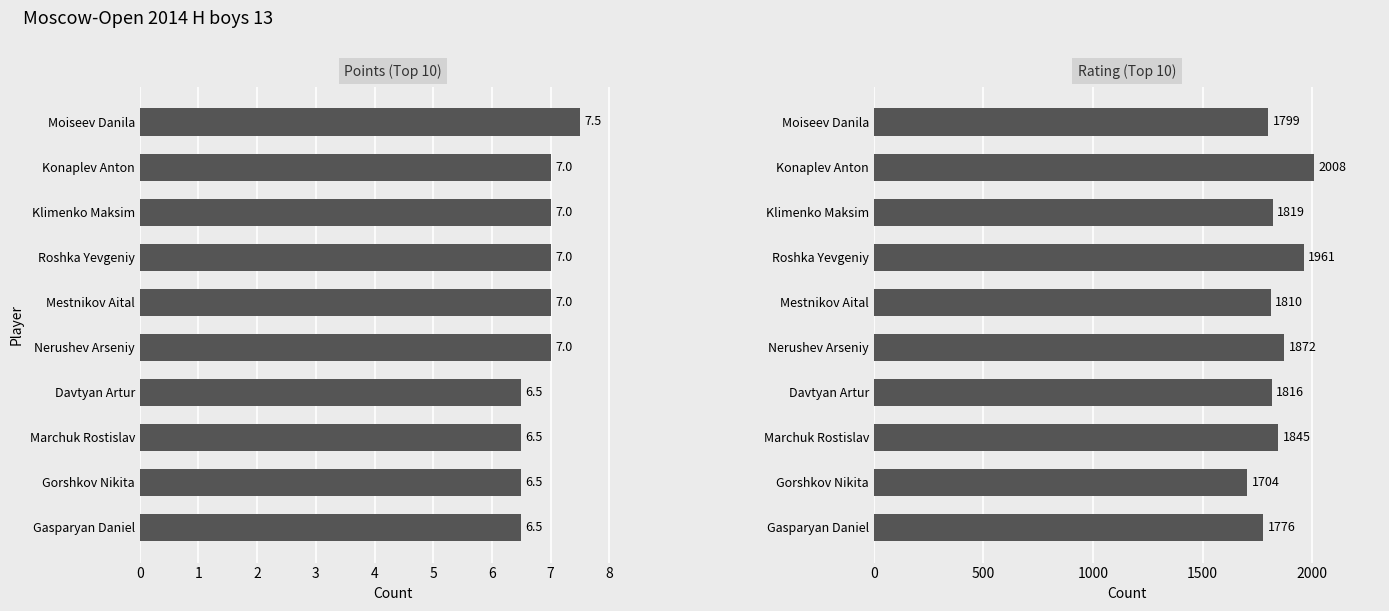

What is the total value across all series at Mestnikov Aital?

1817.0